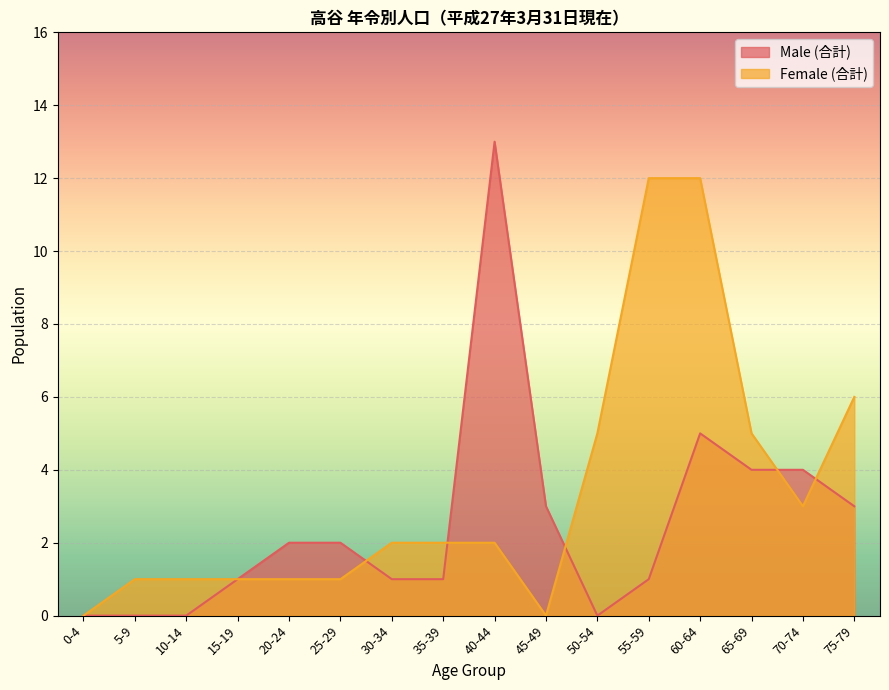

What is the label of the 6th point from the right?

50-54